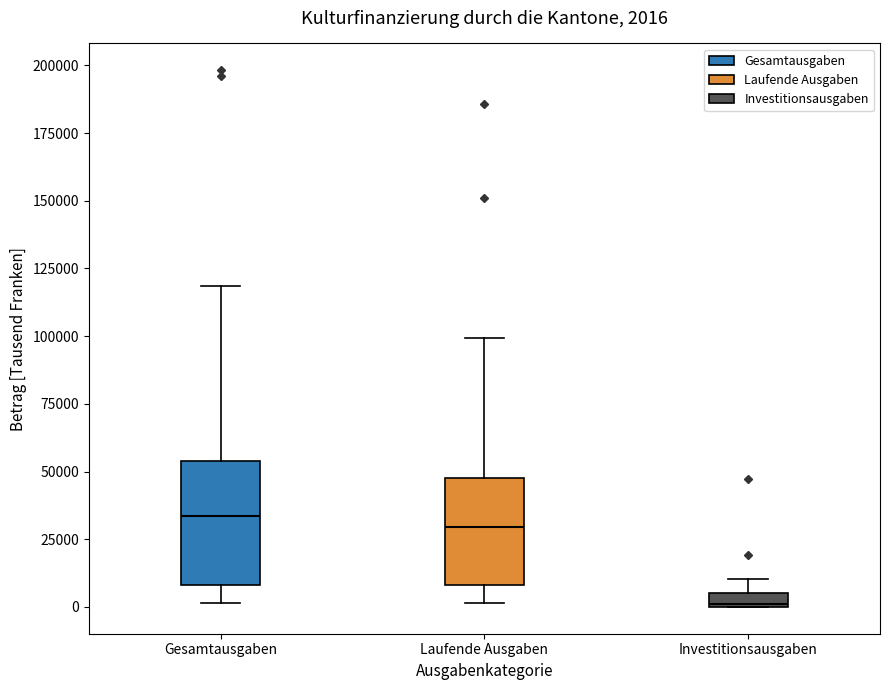

Which box has the lowest median line?

Investitionsausgaben